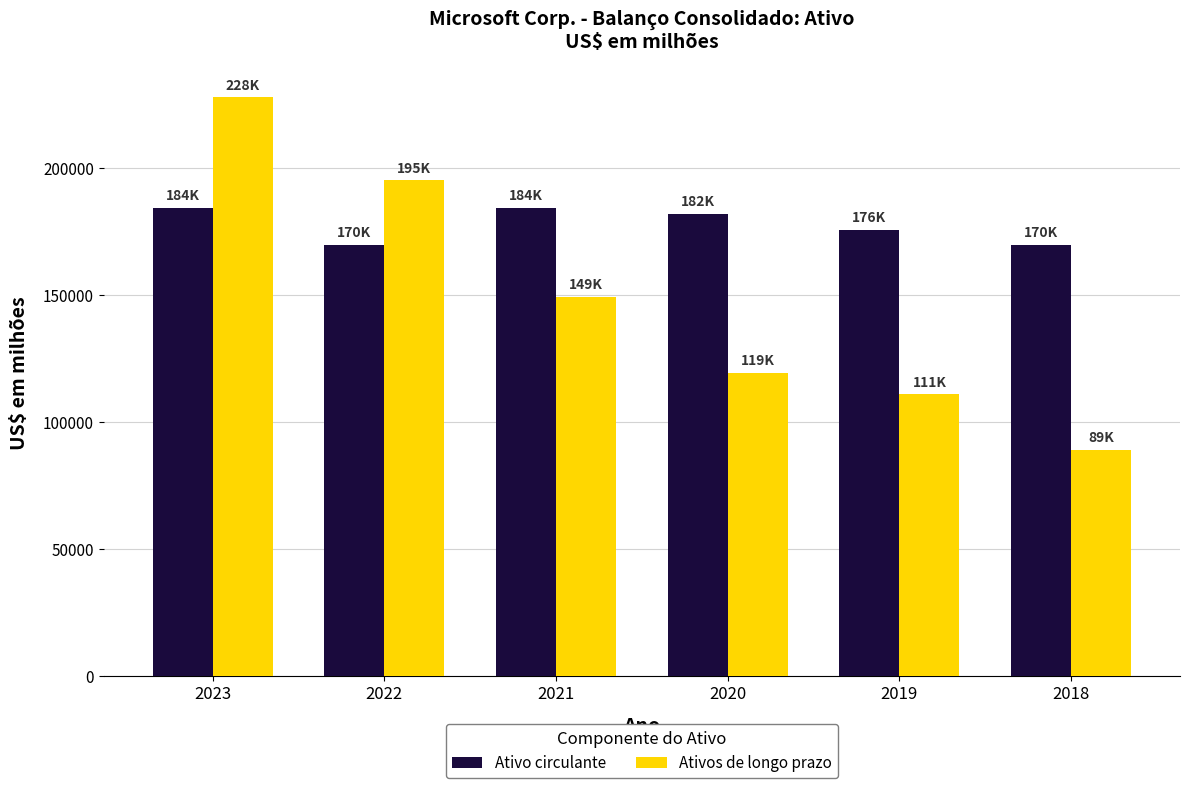

What is the sum of all Ativos de longo prazo values?

891834